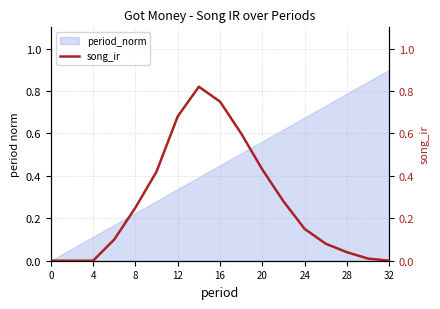

Is it true that period_norm equals 0.3 at 20?

False